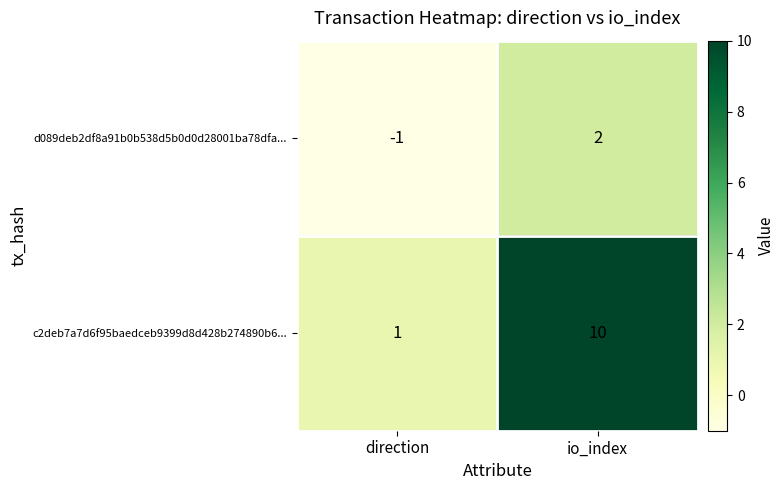

Between direction and io_index, which series saw the biggest shift?

c2deb7a7d6f95baedceb9399d8d428b274890b6...